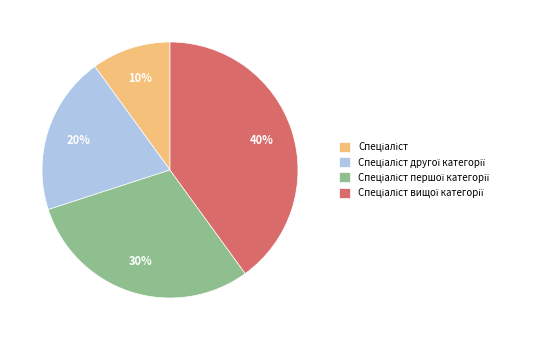

To the nearest percent, what is the average slice percentage?

25%